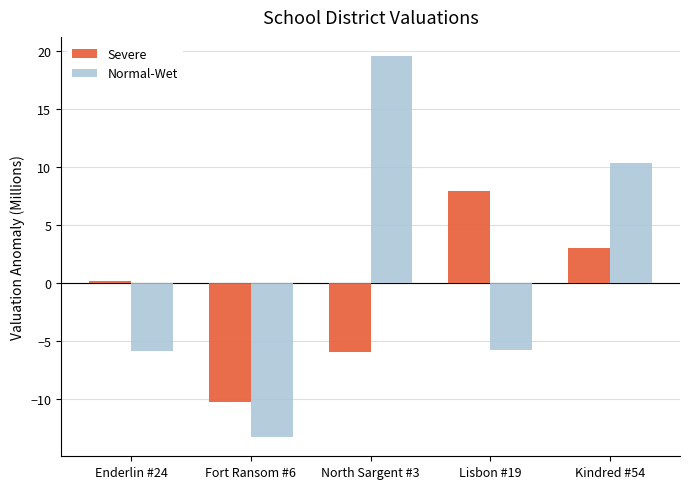

What are all the series names shown in the legend?

Severe, Normal-Wet